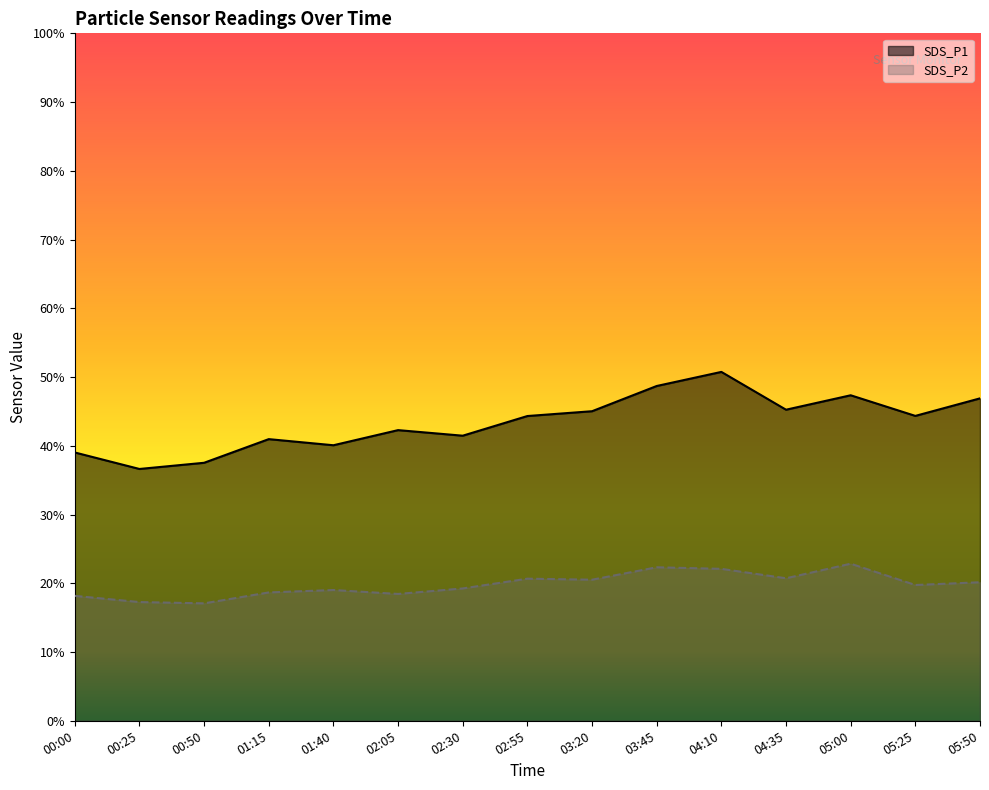

Does the chart display data point markers on the line(s)?

No